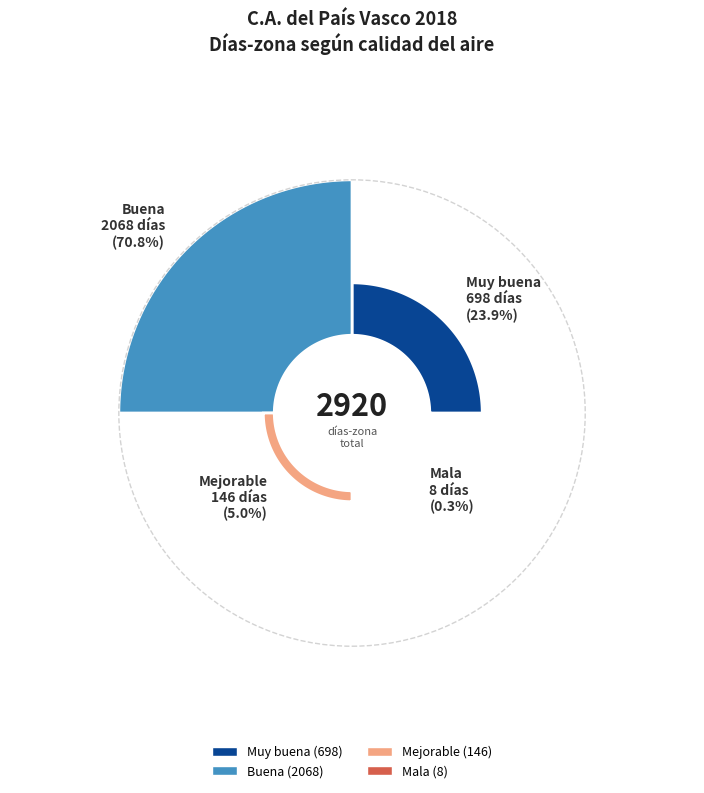

What portion of the pie excludes Muy buena?

76.1%